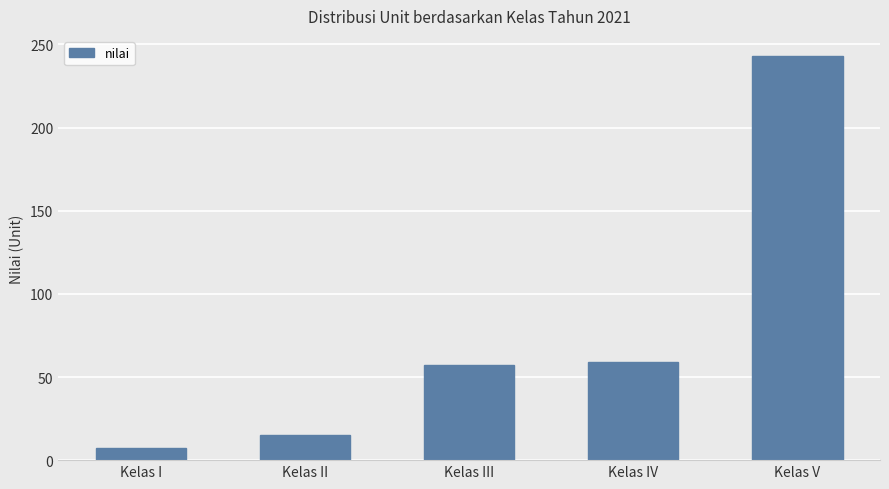

Reading left to right, transcribe all the data shown in this chart.

7	15	57	59	243